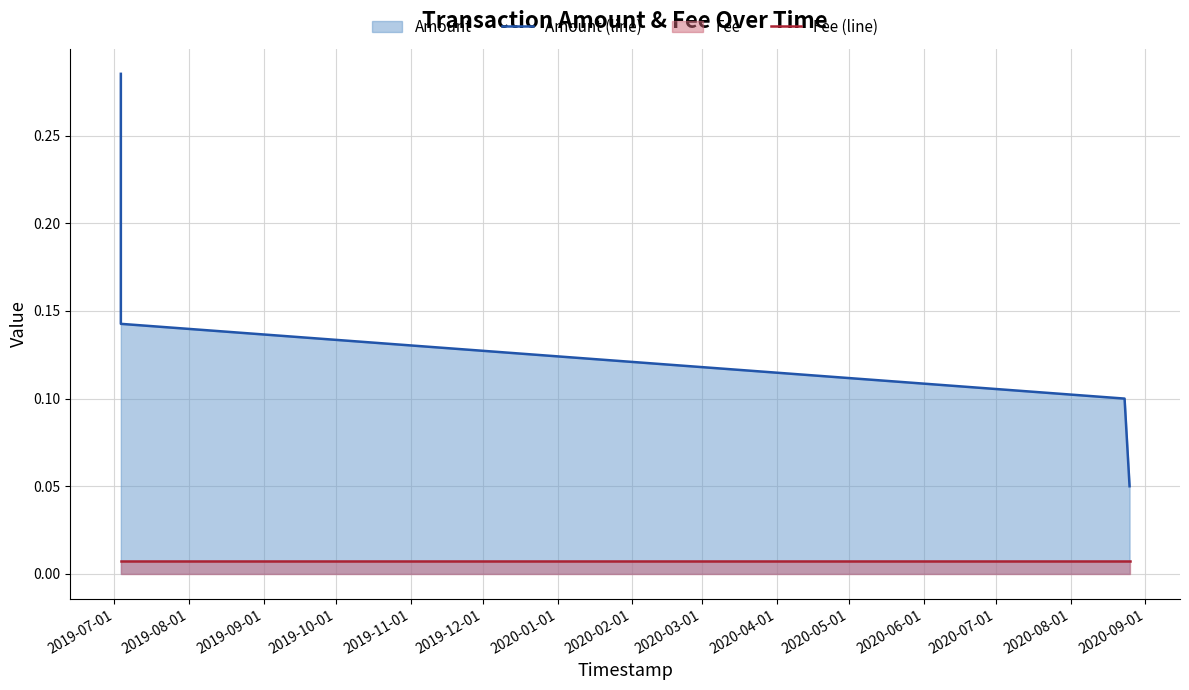

True or false: Amount (line) and Fee (line) intersect in this chart.

False